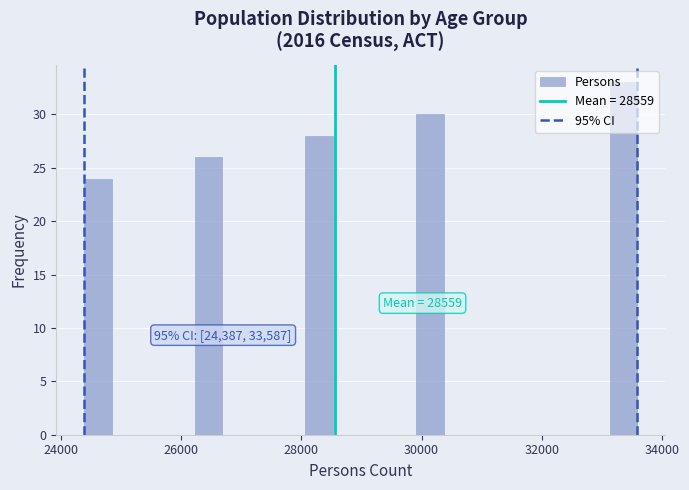

Around what value on the x-axis is the tallest bar? Give the approximate position of its centre, as read against the axis.

33400